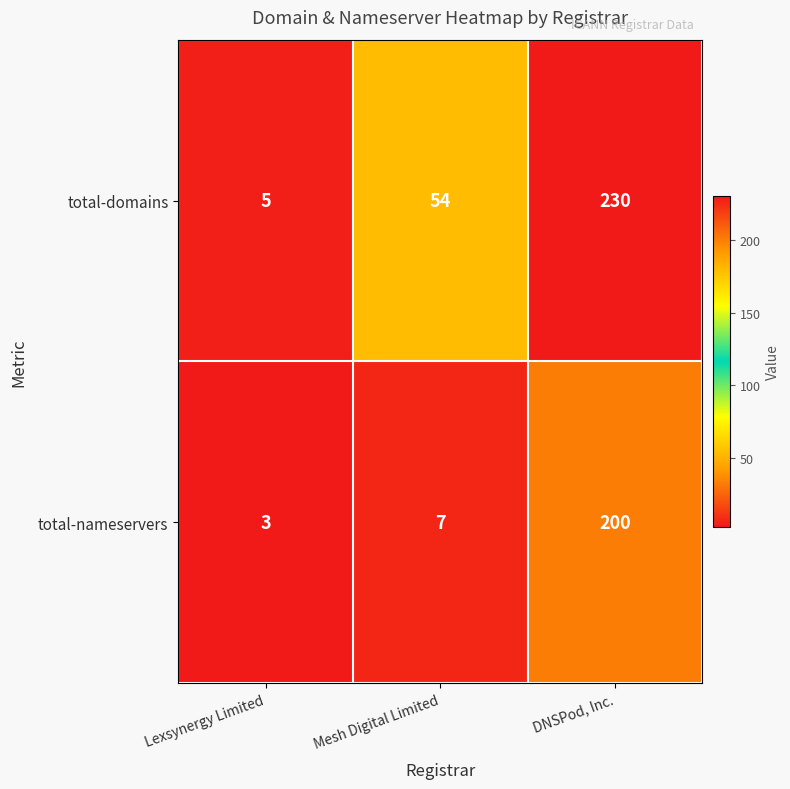

True or false: total-nameservers has a value of 7 at Mesh Digital Limited.

True